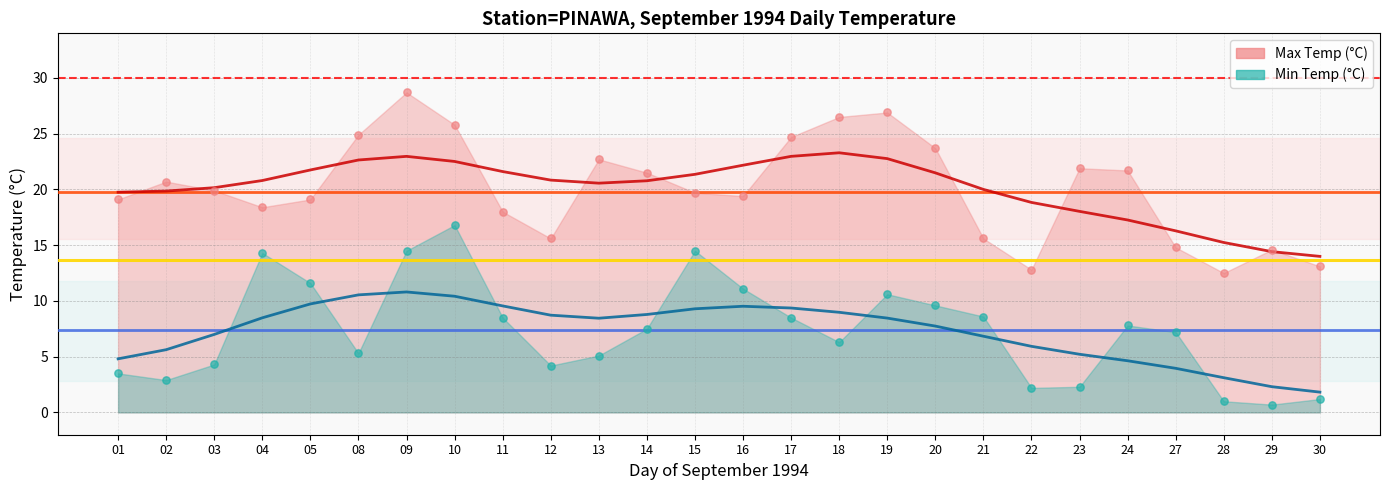

Which series has the largest total across all categories?

Max Temp (°C)